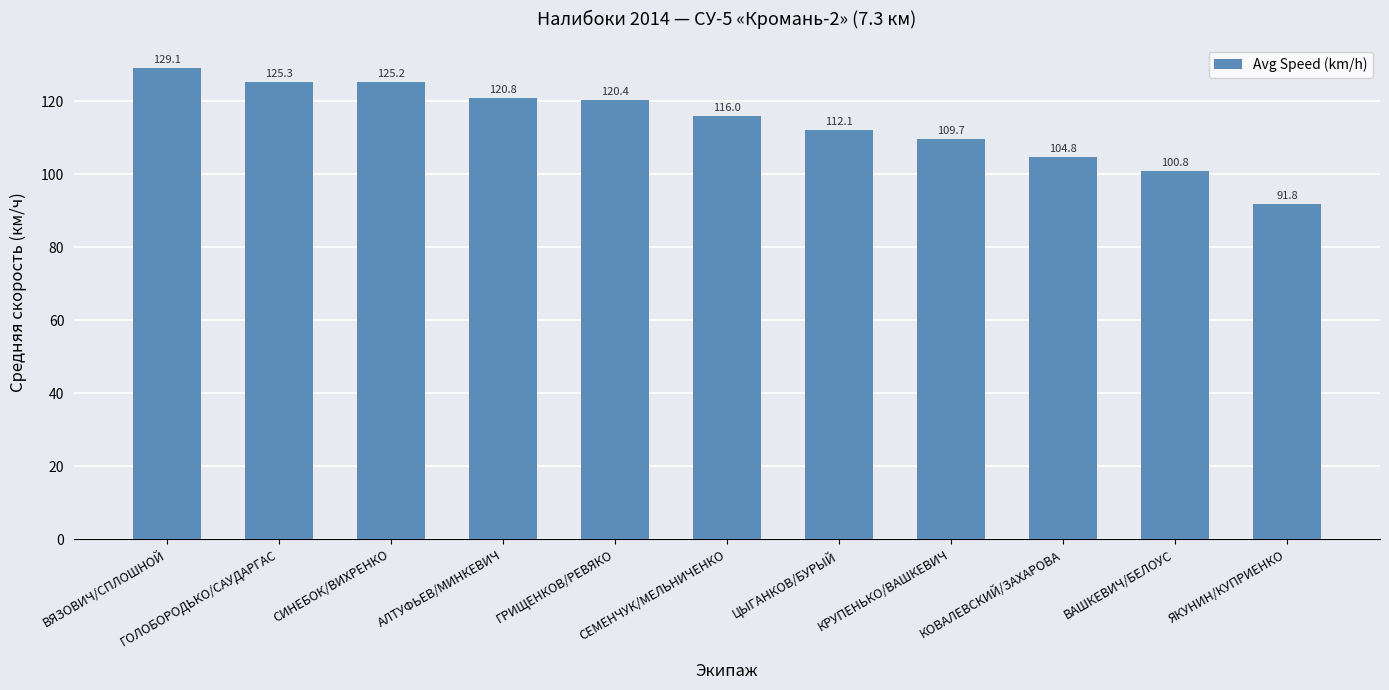

Which label corresponds to the smallest value in the chart?

ЯКУНИН/КУПРИЕНКО